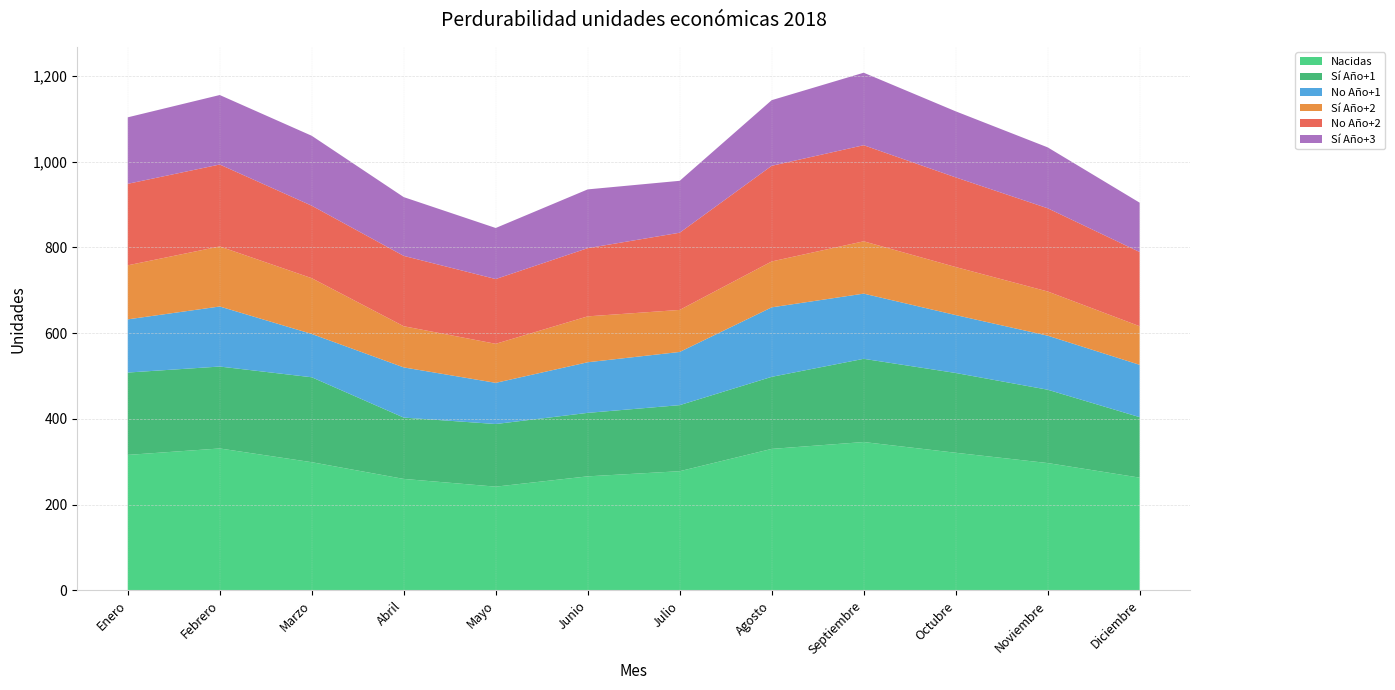

Reading left to right, list all the values displayed in this chart.

Nacidas: 316	331	299	260	242	266	278	330	346	321	297	263
Sí Año+1: 192	191	198	143	146	148	154	168	194	186	171	141
No Año+1: 124	140	101	117	96	118	124	162	152	135	126	122
Sí Año+2: 126	140	130	96	91	107	98	107	122	112	103	90
No Año+2: 190	191	169	164	151	159	180	223	224	209	194	173
Sí Año+3: 155	162	163	137	119	137	121	153	169	154	142	115